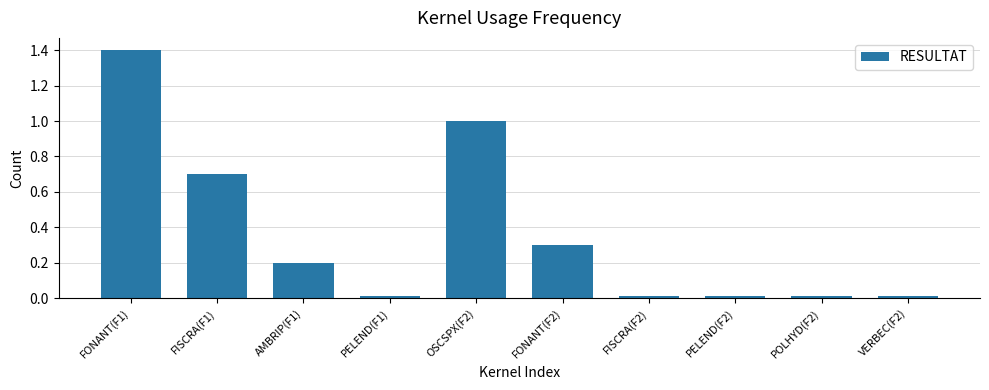

What is the label of the 1st bar from the right?

VERBEC(F2)